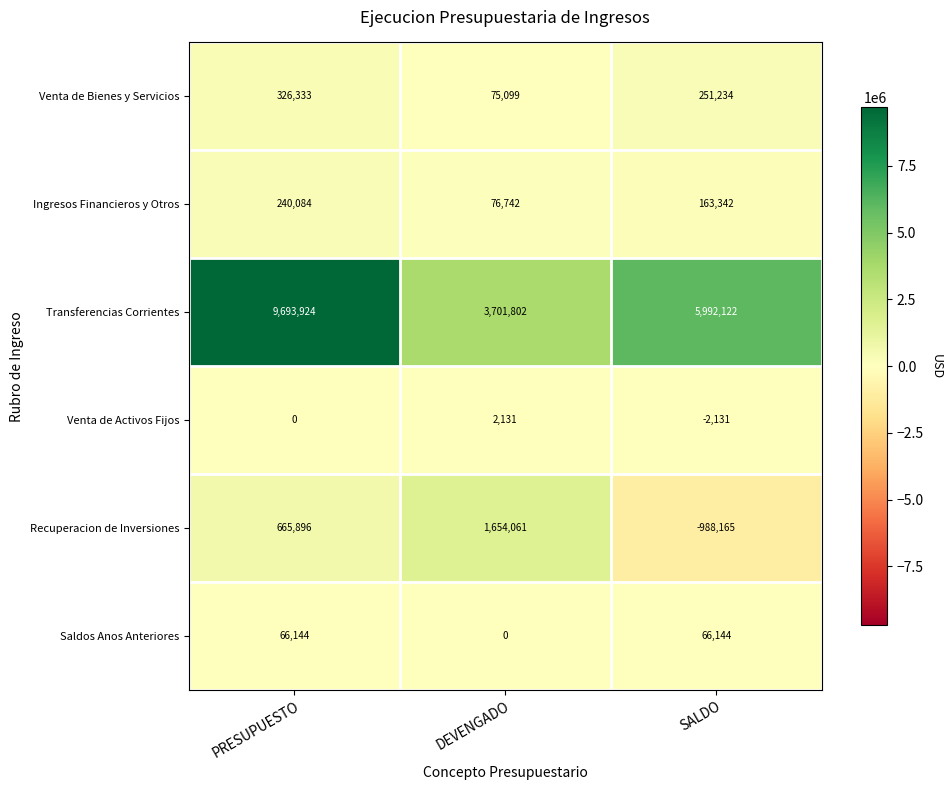

How many values in Recuperacion de Inversiones are below zero?

1